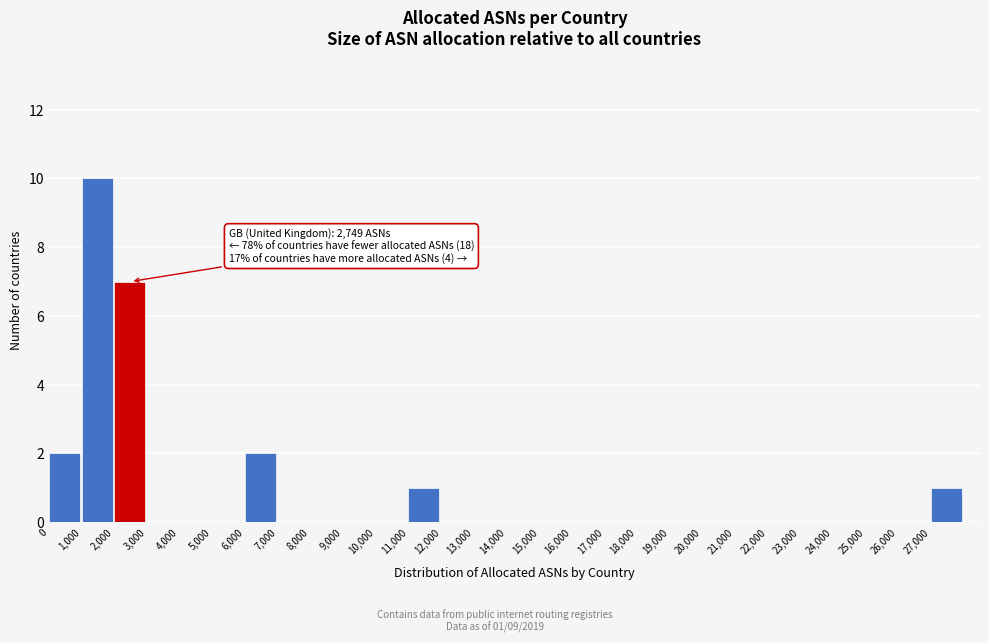

Which range on the x-axis has the tallest bar?

1000 to 2000